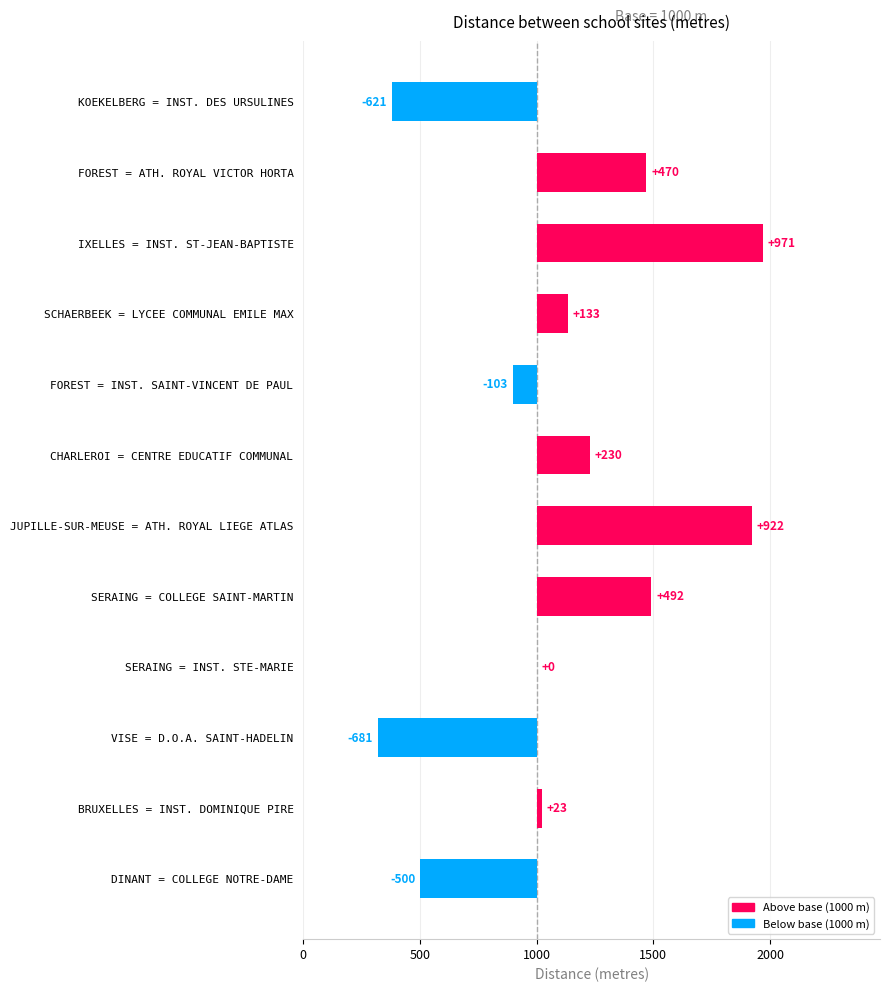

How many bars are there in total?

12